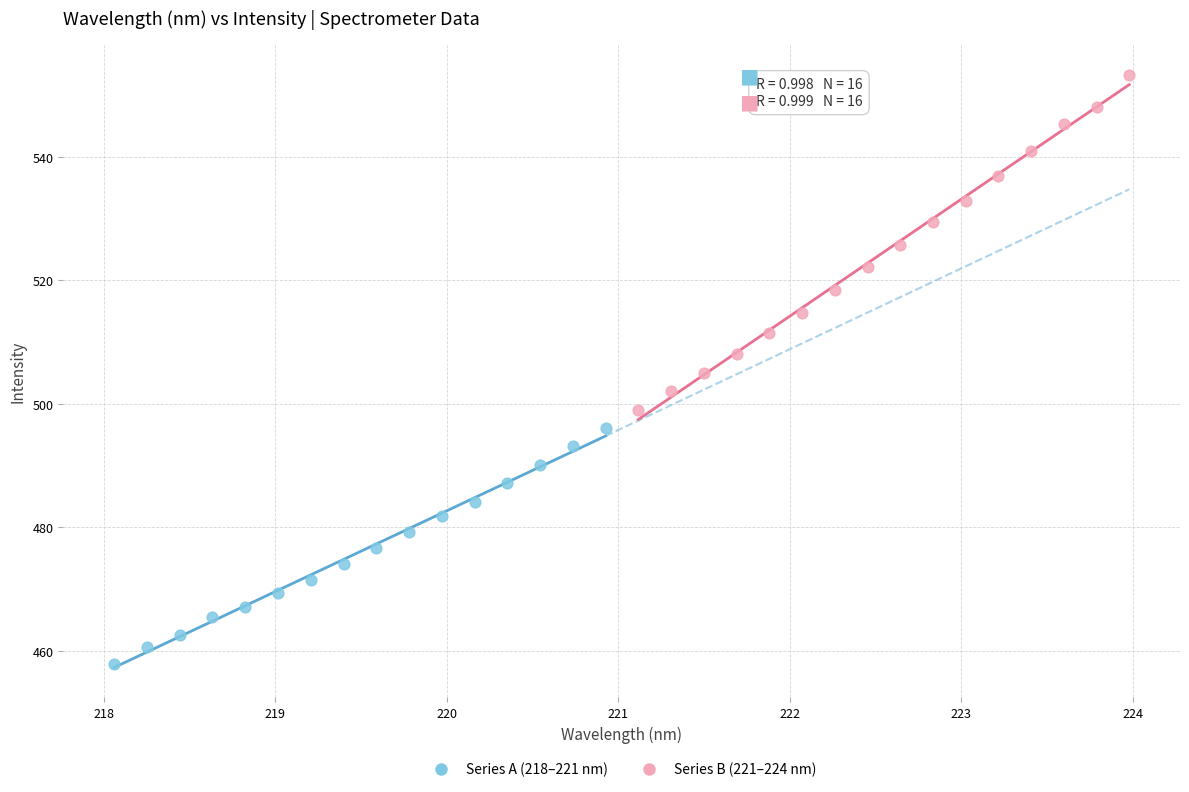

Which series has the largest Y range (max minus min)?

Series B (221–224 nm)